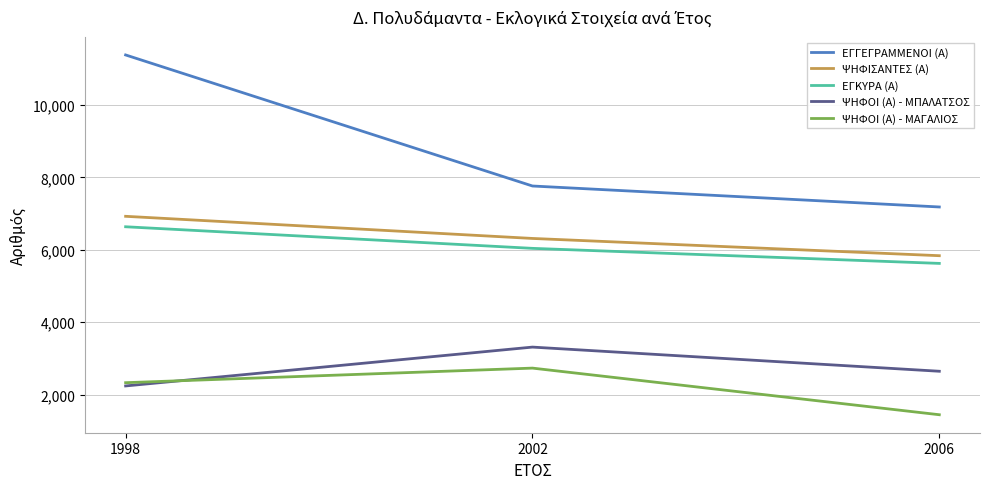

True or false: ΨΗΦΟΙ (Α) - ΜΑΓΑΛΙΟΣ has a value of 4131 at 1998.

False